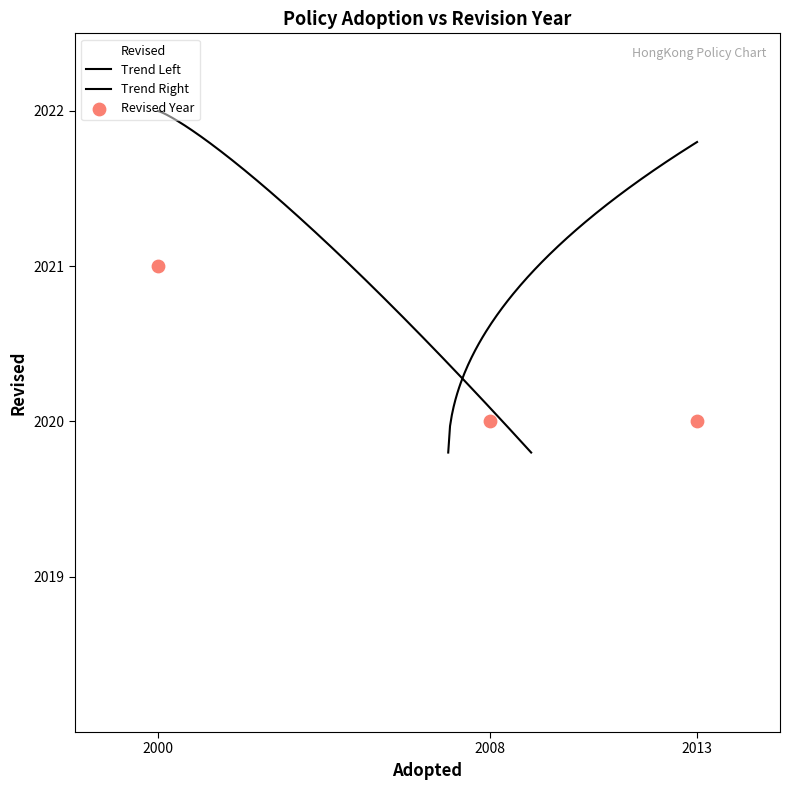

What is the ratio of the value at 2008 to the value at 2000?

1.0